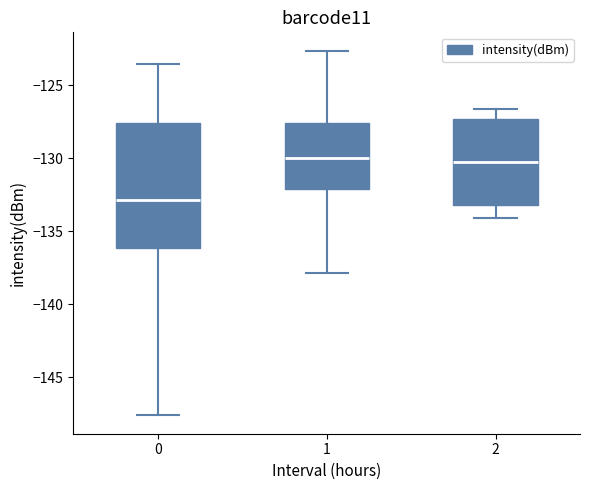

Where is the lower edge of the box at x = 1 on the y-axis? The values are not printed on the chart, so give them approximately, as read against the axis.

-132.0